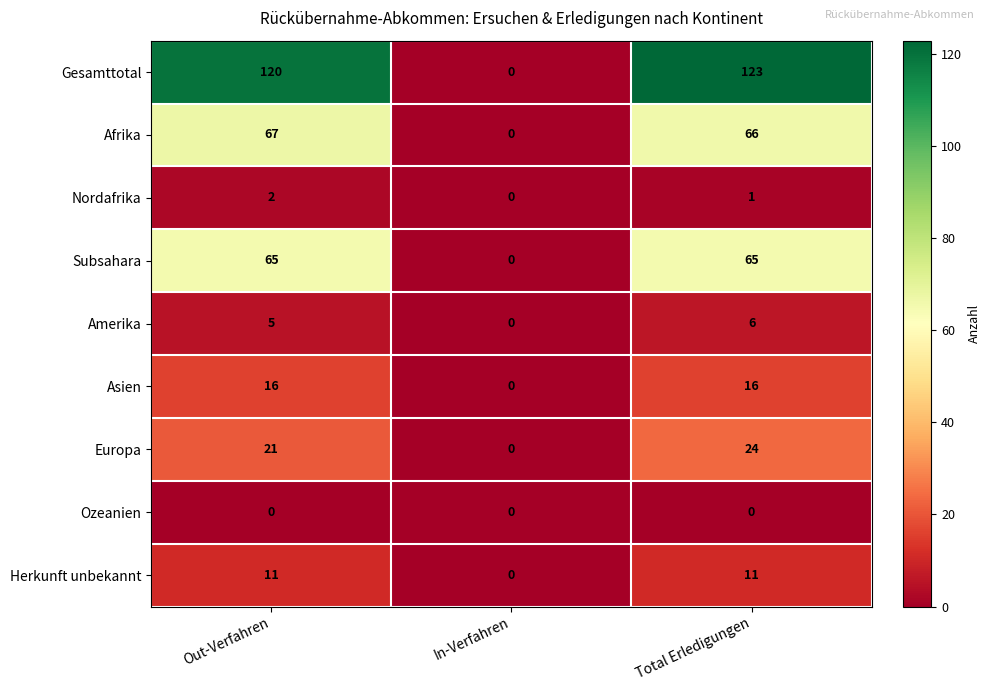

At Total Erledigungen, list the series in order from smallest to largest.

Ozeanien, Nordafrika, Amerika, Herkunft unbekannt, Asien, Europa, Subsahara, Afrika, Gesamttotal